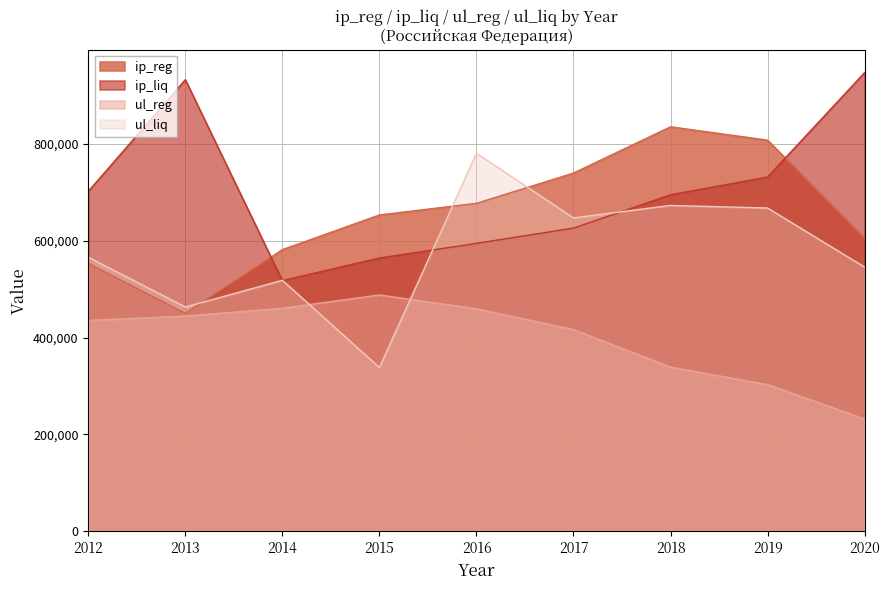

How many lines are shown in the chart?

4